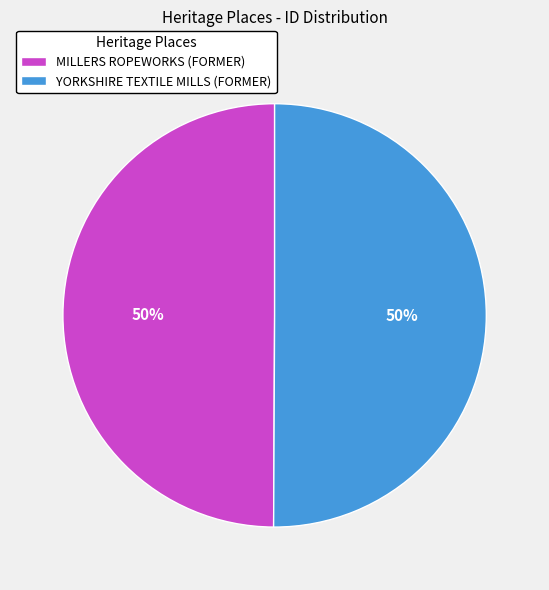

Approximately how many times larger is the value at MILLERS ROPEWORKS (FORMER) compared to YORKSHIRE TEXTILE MILLS (FORMER)?

1.0